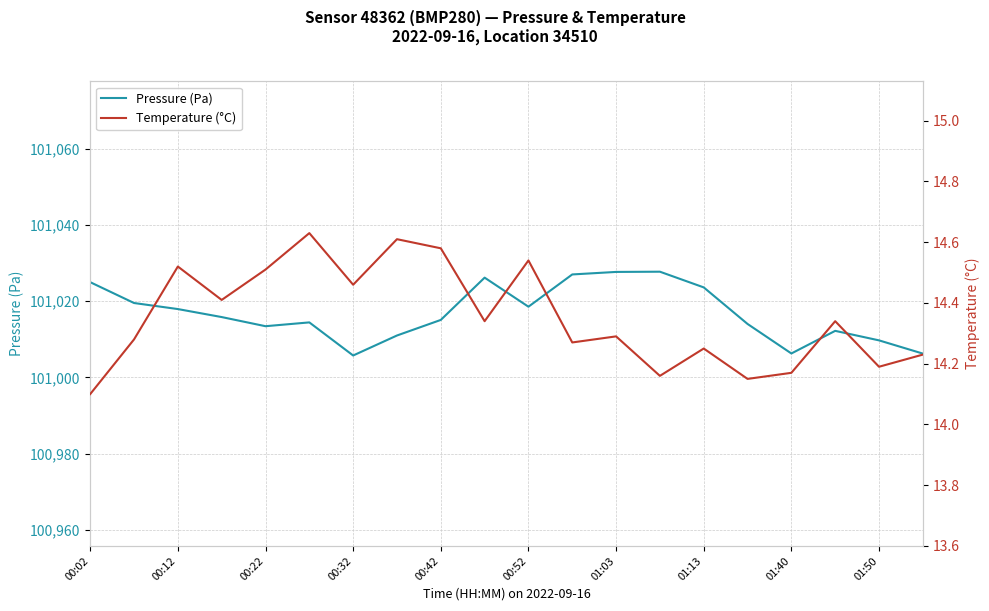

At which label is Temperature (°C) closest to 14?

00:02